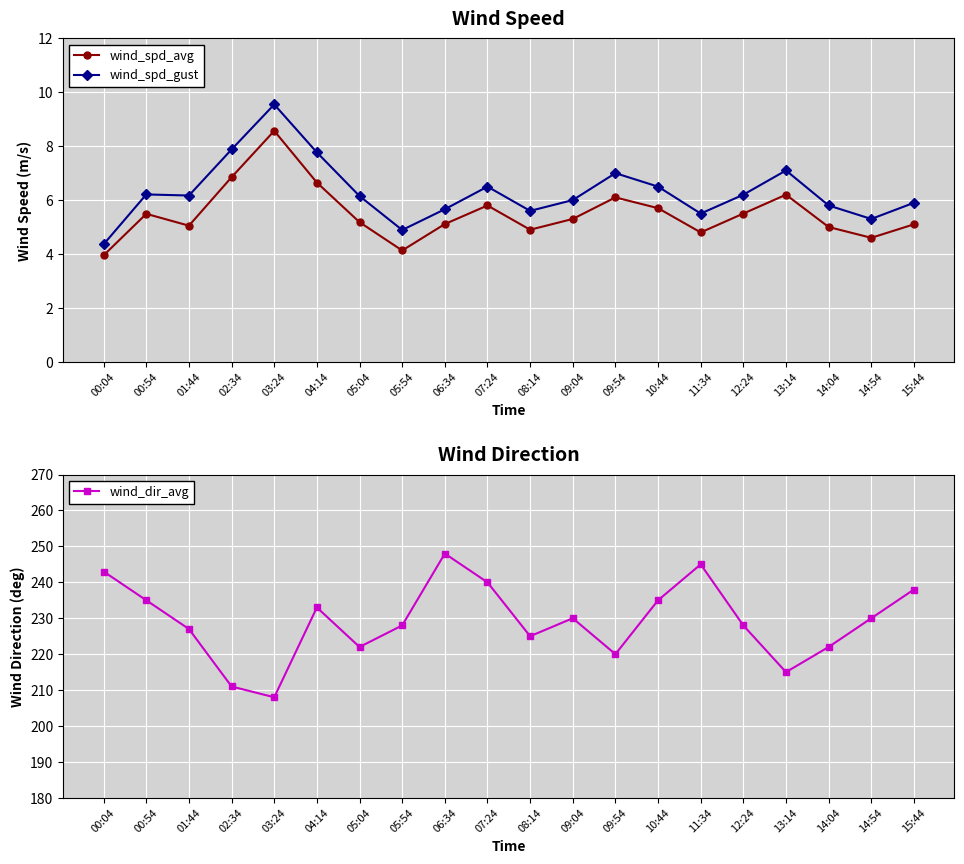

What is the difference between the wind_spd_gust values at 15:44 and 03:24?

3.7